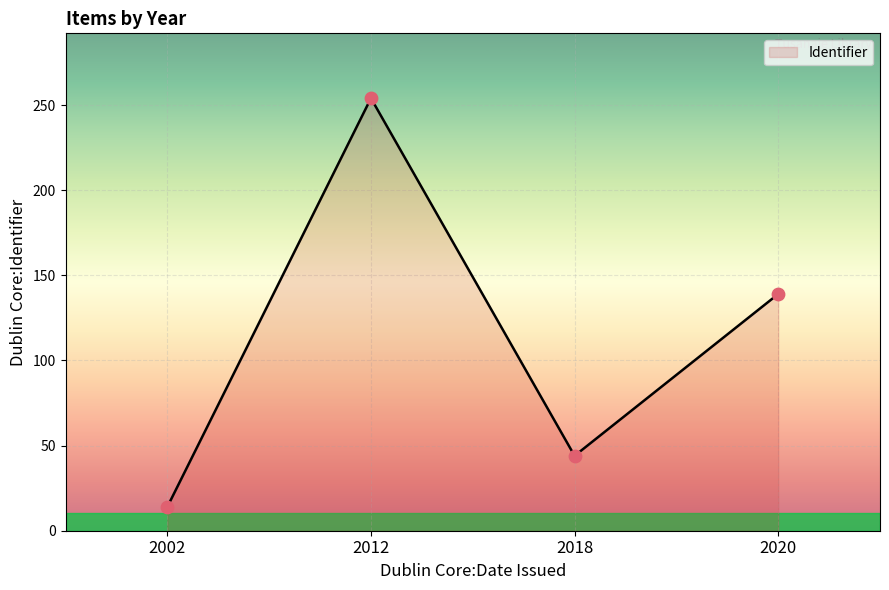

What is the ratio of the value at 2018 to the value at 2020?

0.3